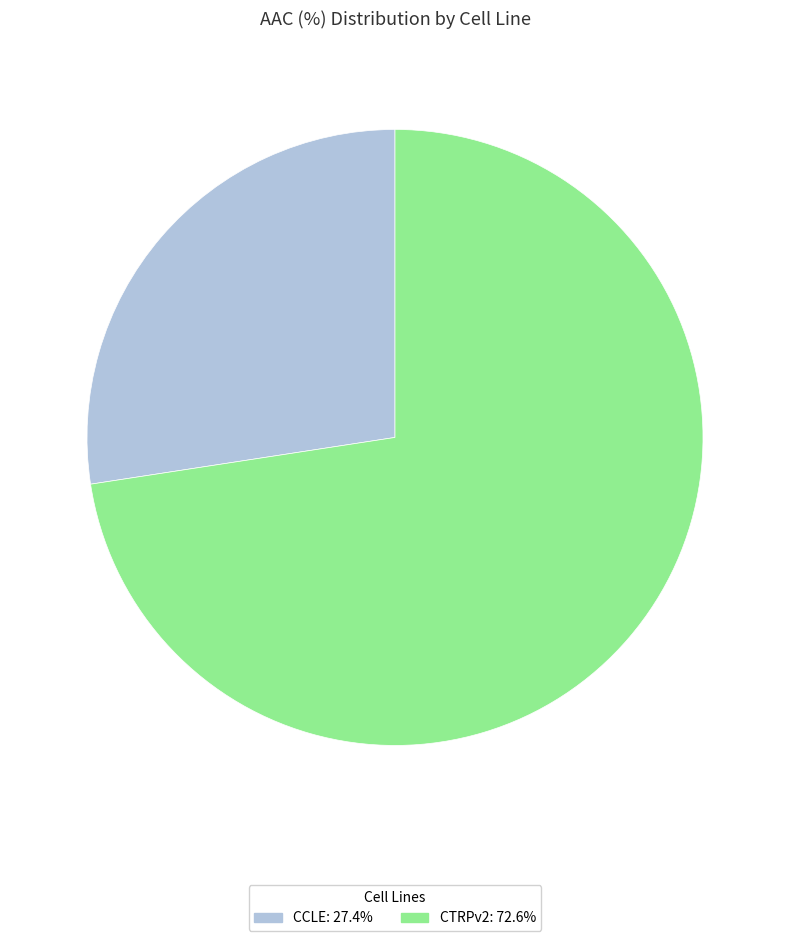

Does any single category account for the majority?

Yes